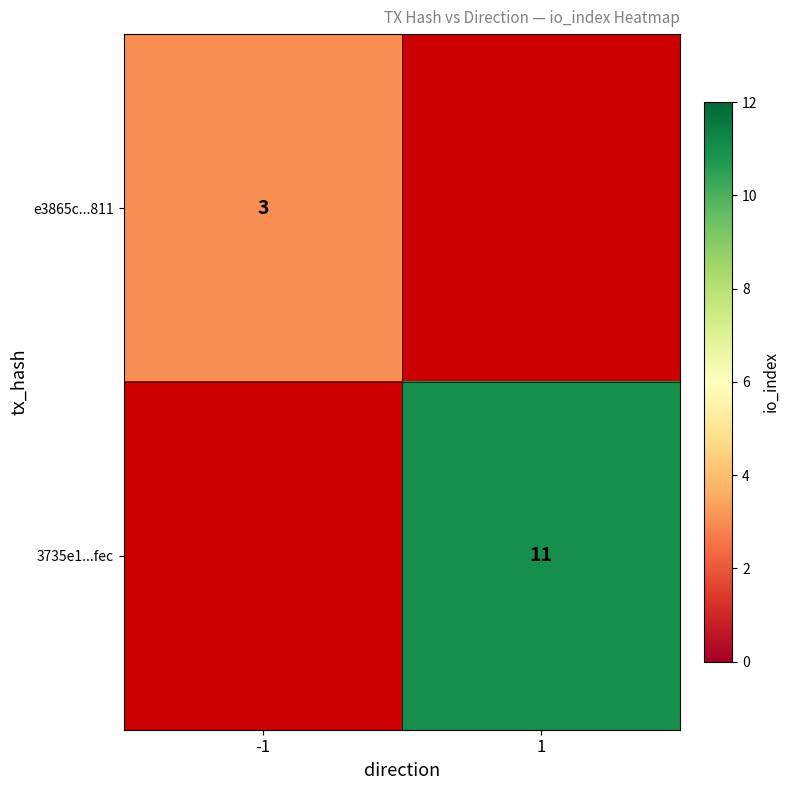

The e3865c...811 series shows 2.1 at -1. True or false?

False